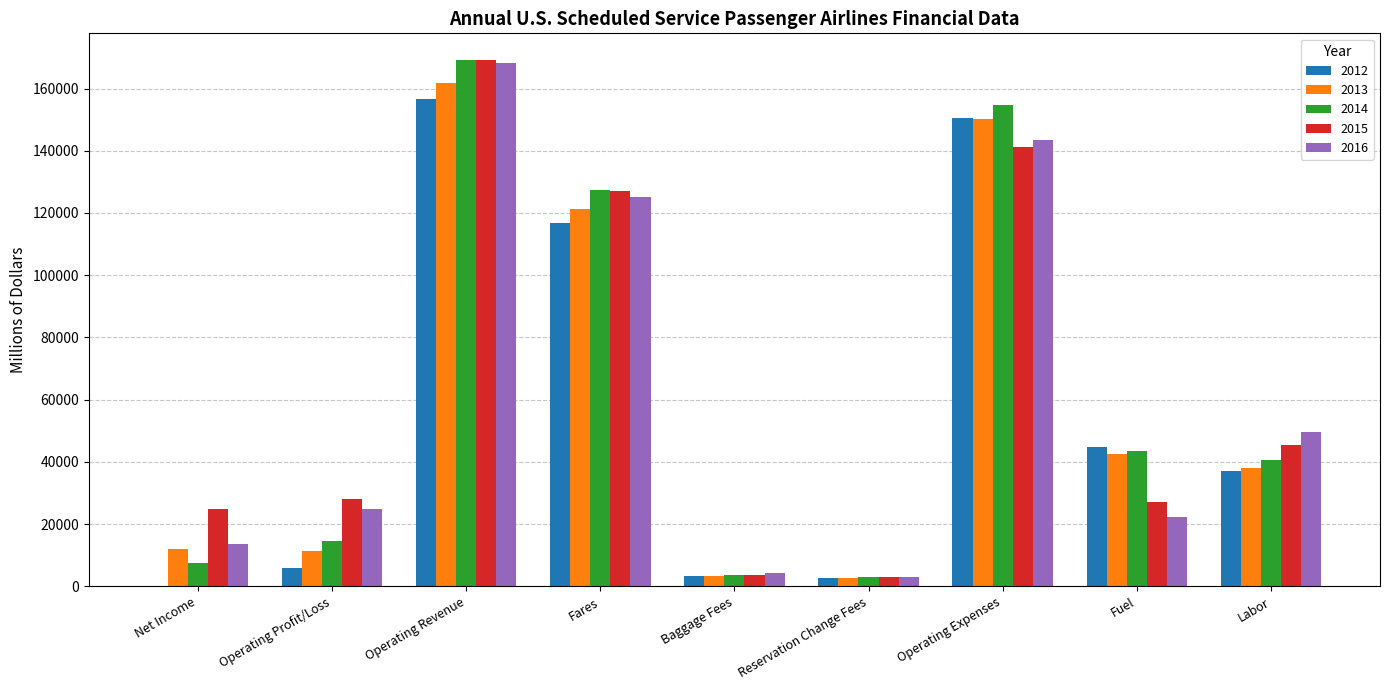

What is the maximum value shown in the chart?

169276.5